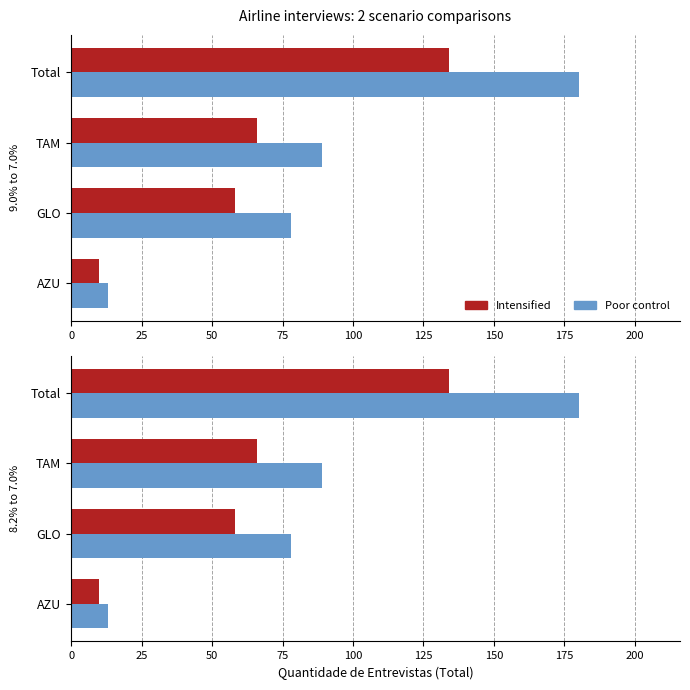

What are all the series names shown in the legend?

Intensified, Poor control